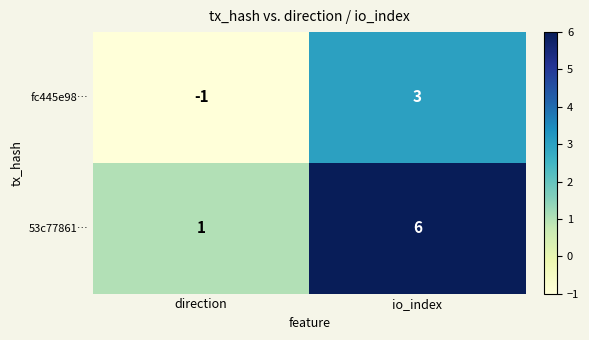

What is the spread (max minus min) of values at io_index?

3